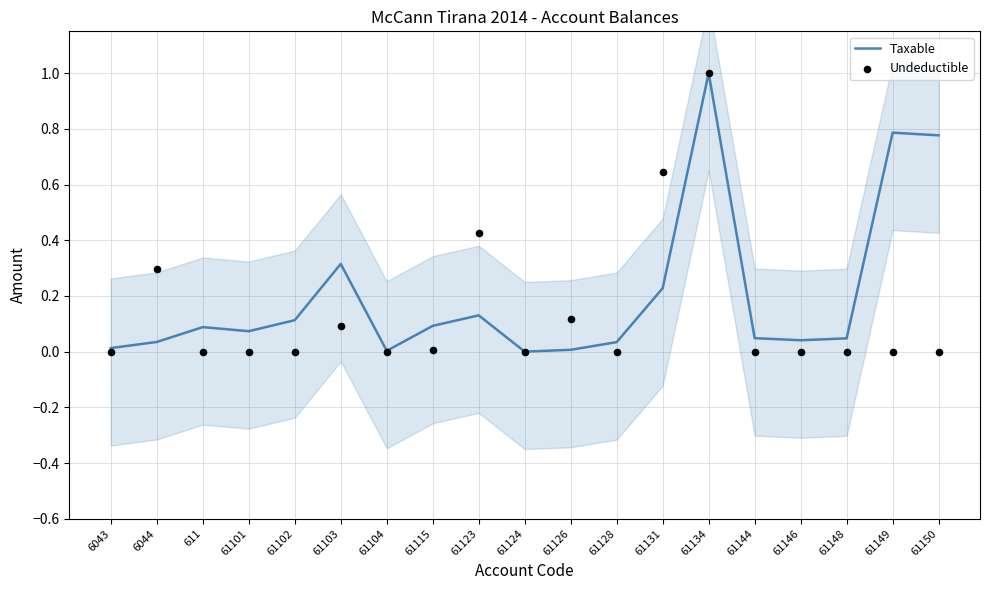

Which series has the largest Y range (max minus min)?

Taxable